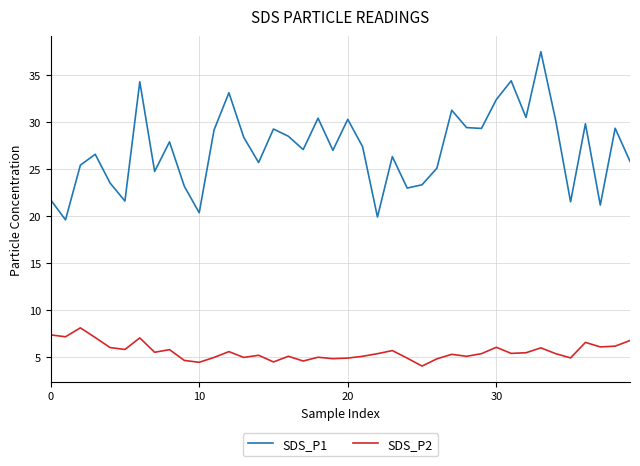

Rank the series by their maximum value, from highest to lowest.

SDS_P1, SDS_P2